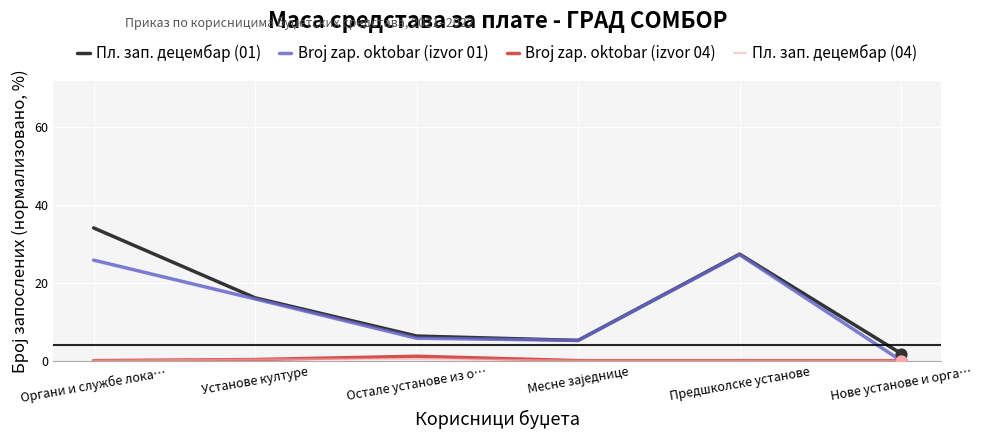

What position from the left is Предшколске установе?

5